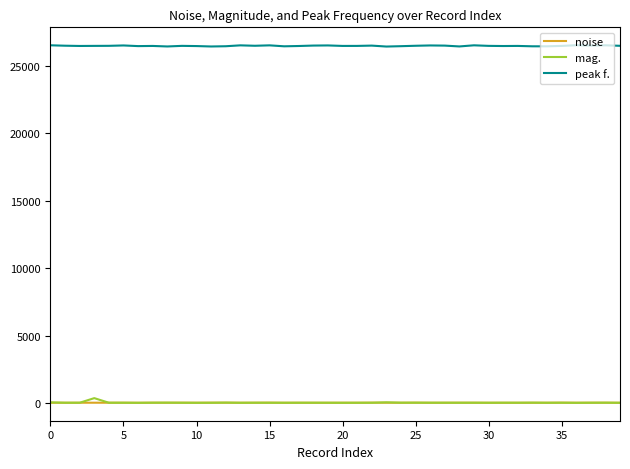

What is the lowest value of the peak f. series?

26449.2